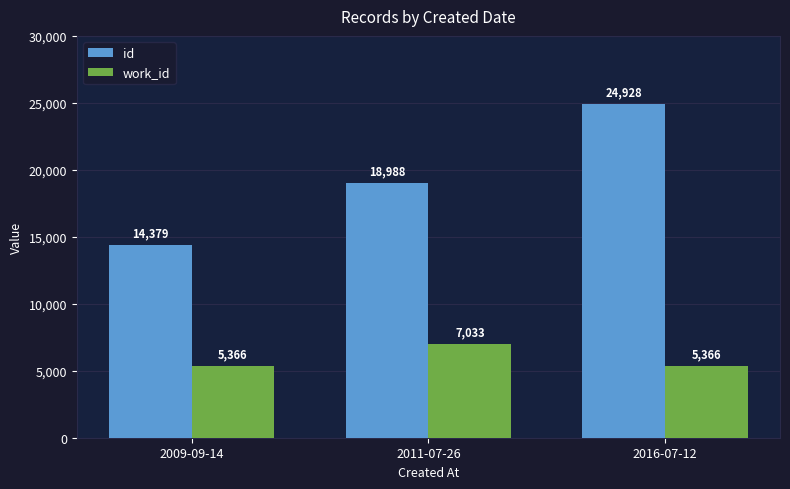

Rank the series at 2011-07-26 from highest to lowest value.

id, work_id